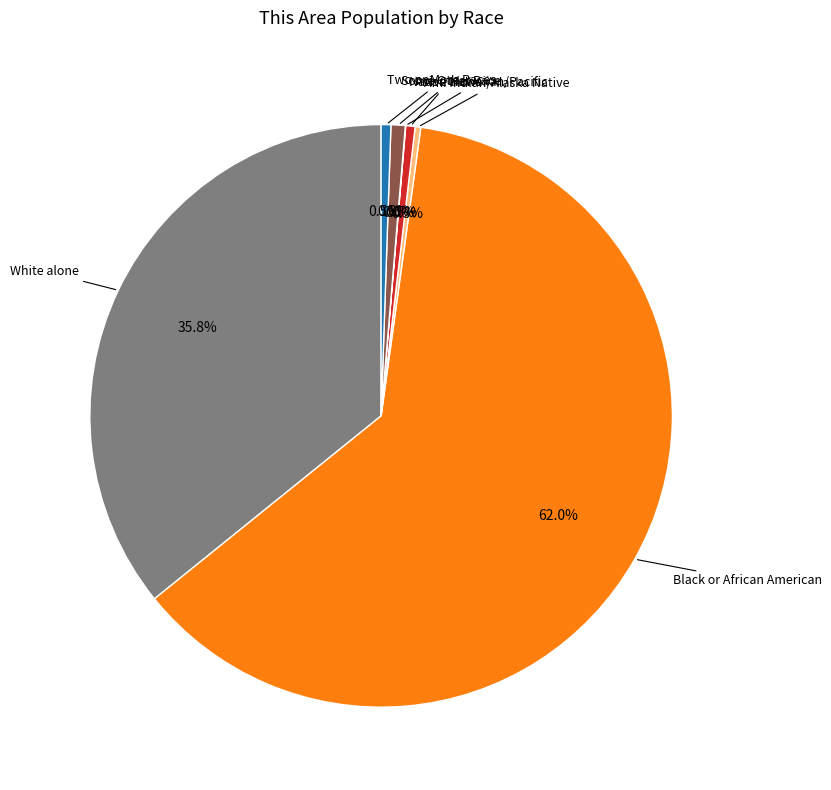

Is there a majority slice in this chart?

Yes